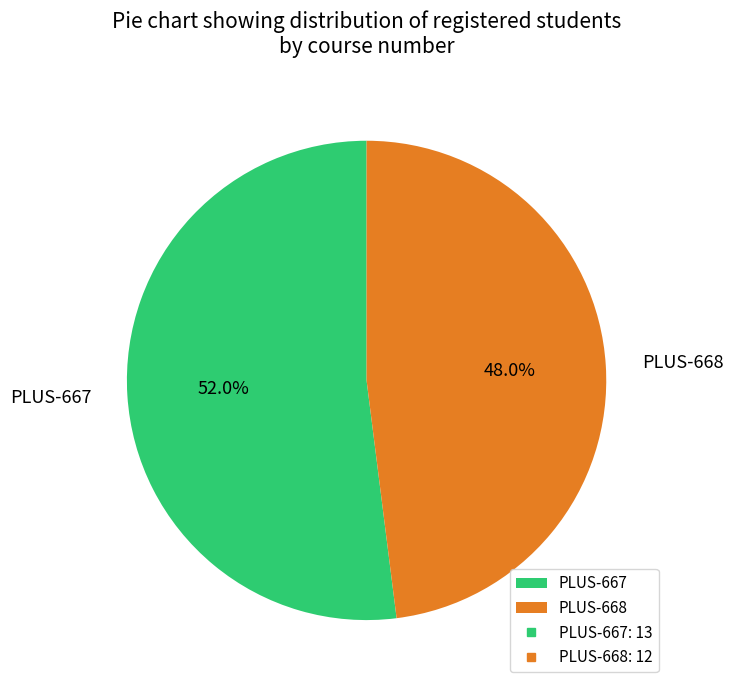

To the nearest percent, what is the combined percentage of PLUS-668 and PLUS-667?

100%